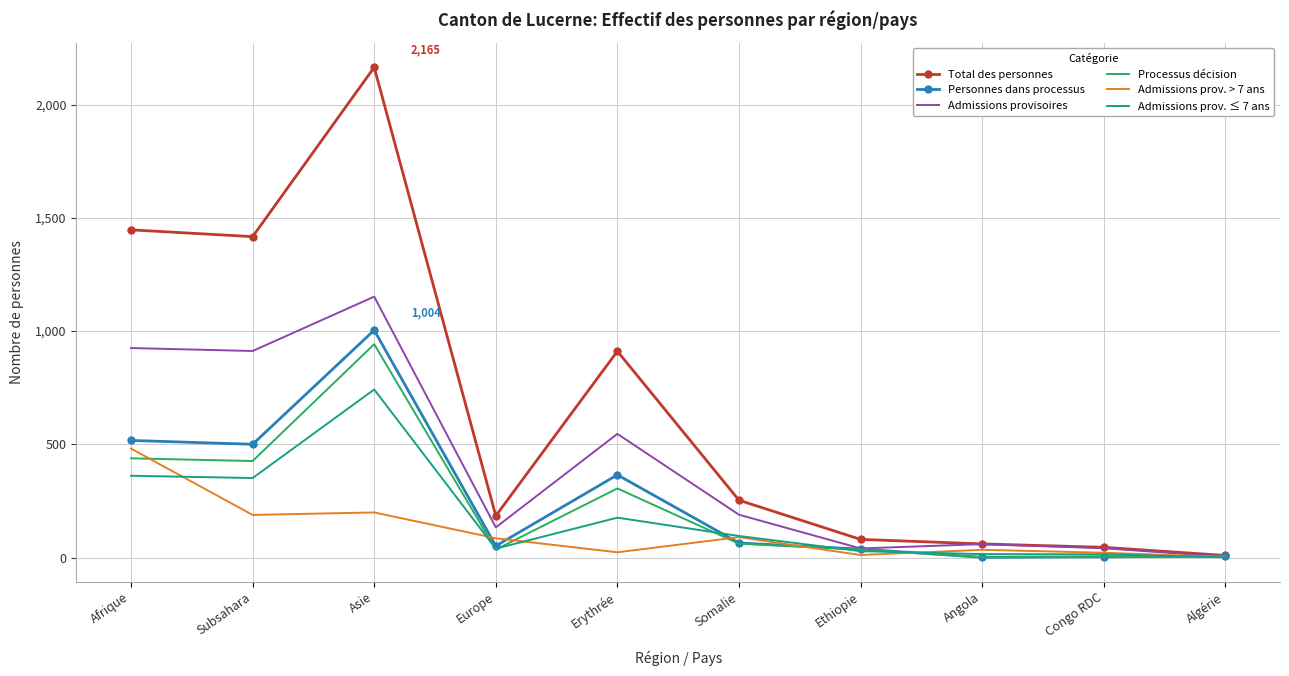

What is the total value across all series at Algérie?

27